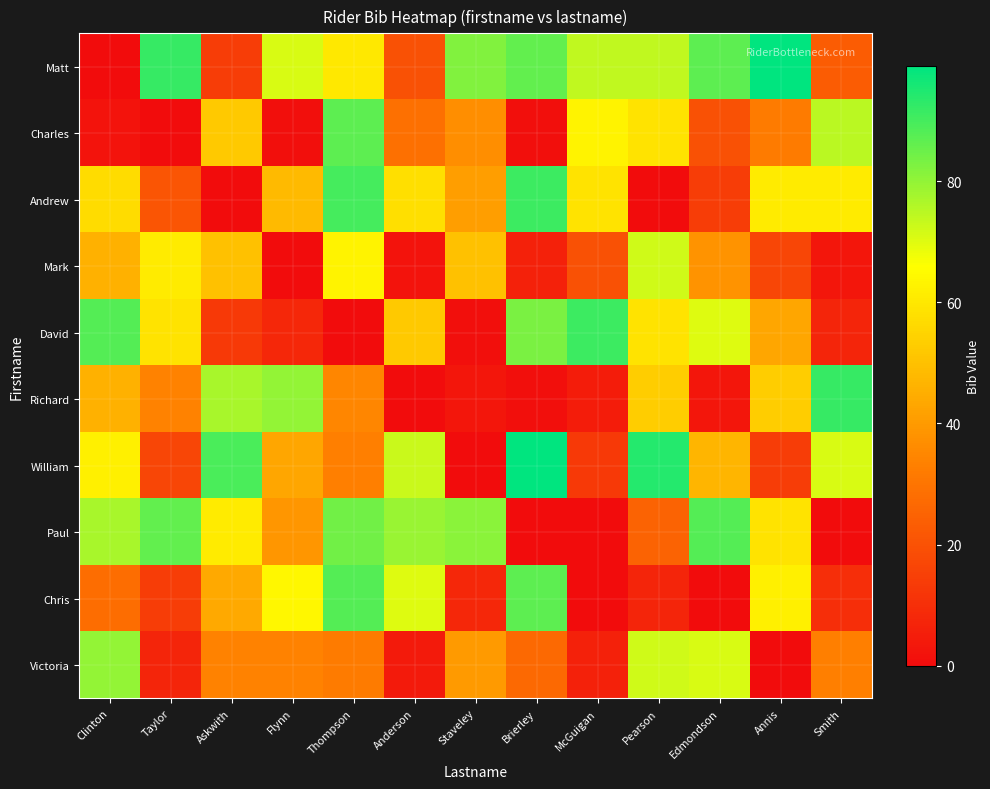

Which category has the highest value across all series?

Annis